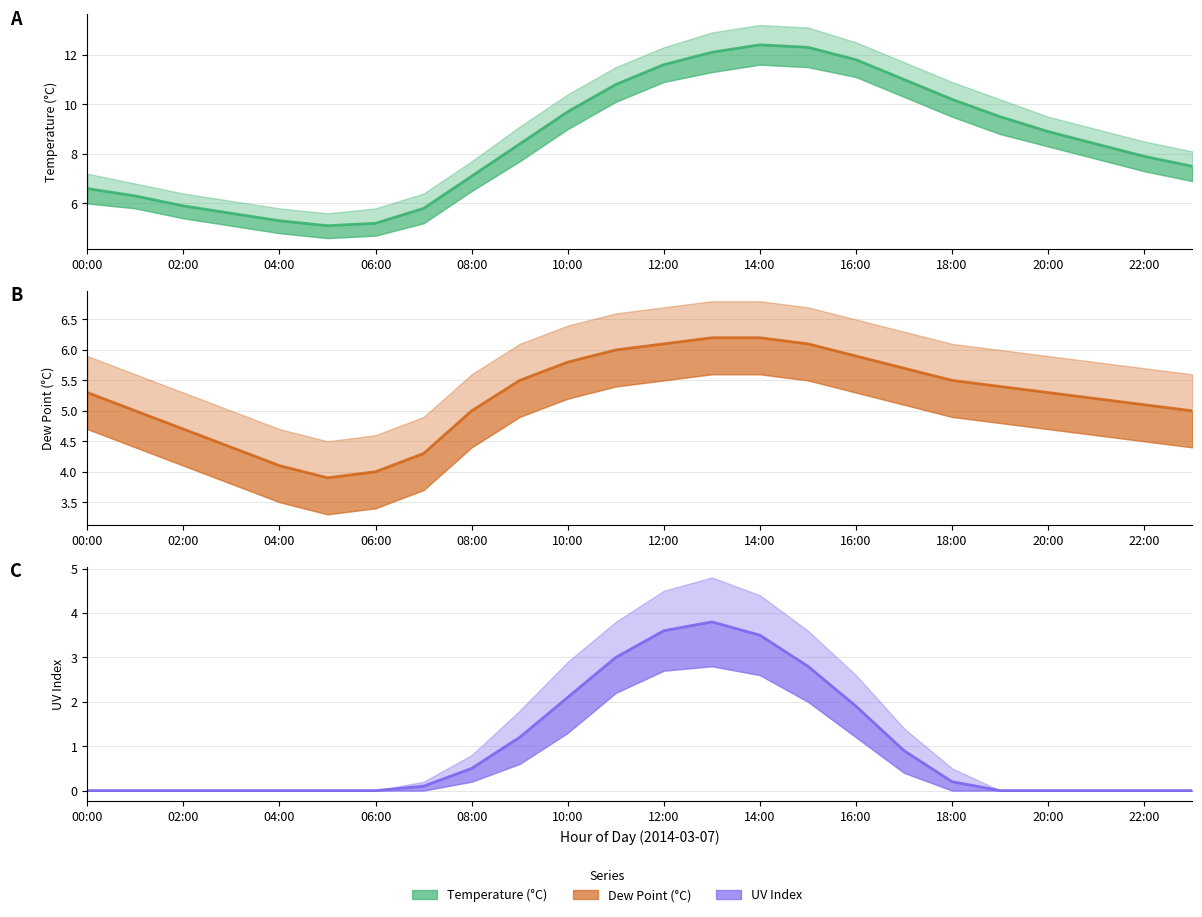

At 16:00, list the series in order from largest to smallest.

temp, dp, uv